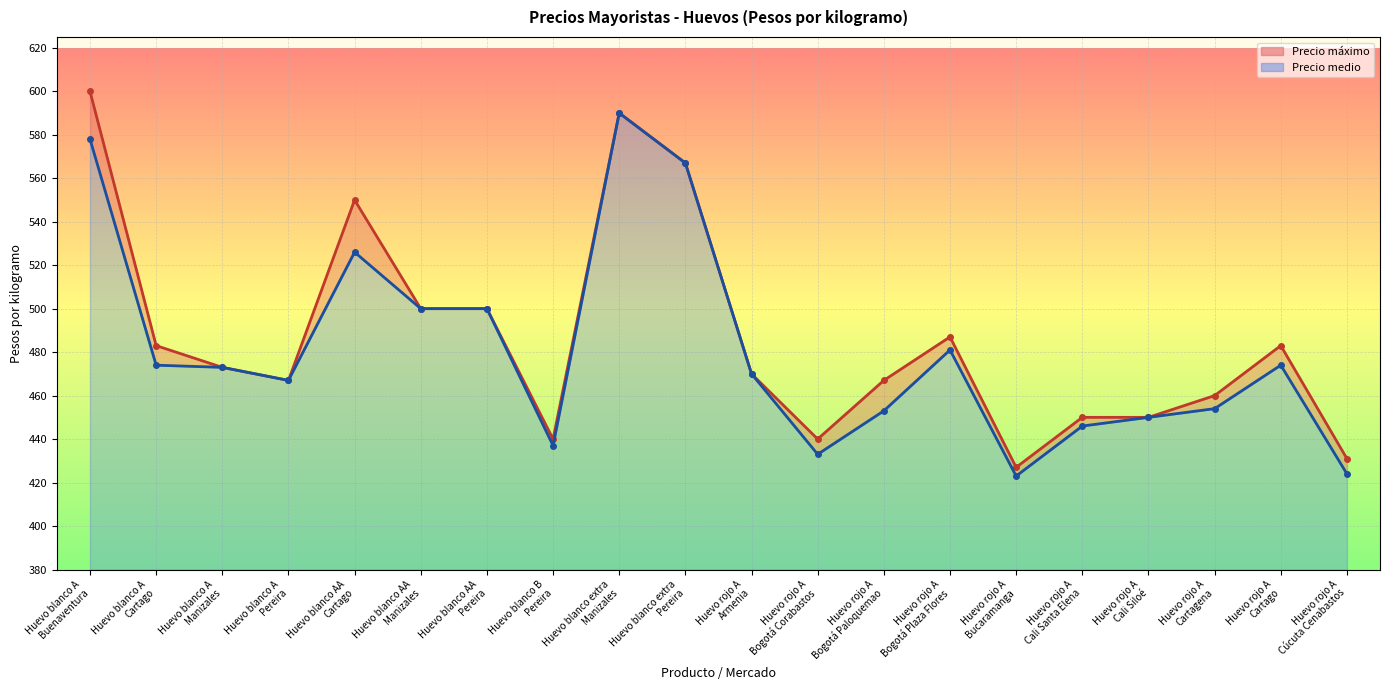

What is the label of the 17th point from the left?

Huevo rojo A
Cali Siloé